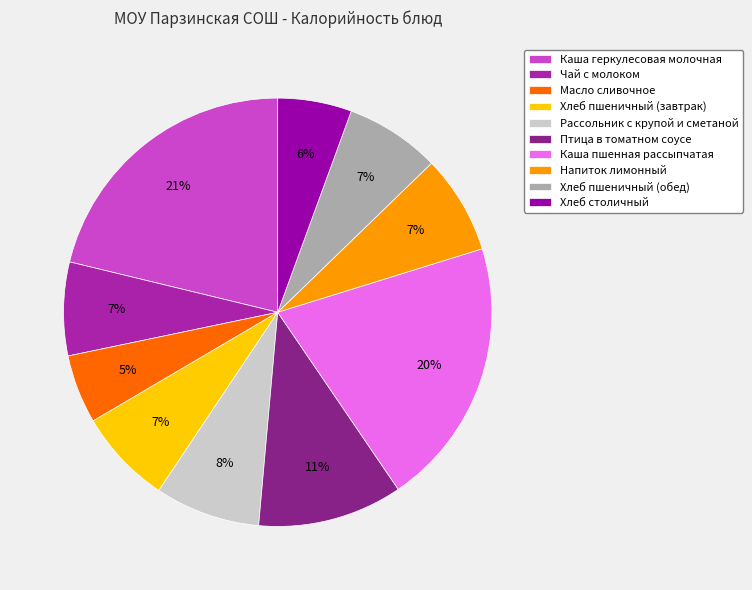

How many segments does this pie chart have?

10